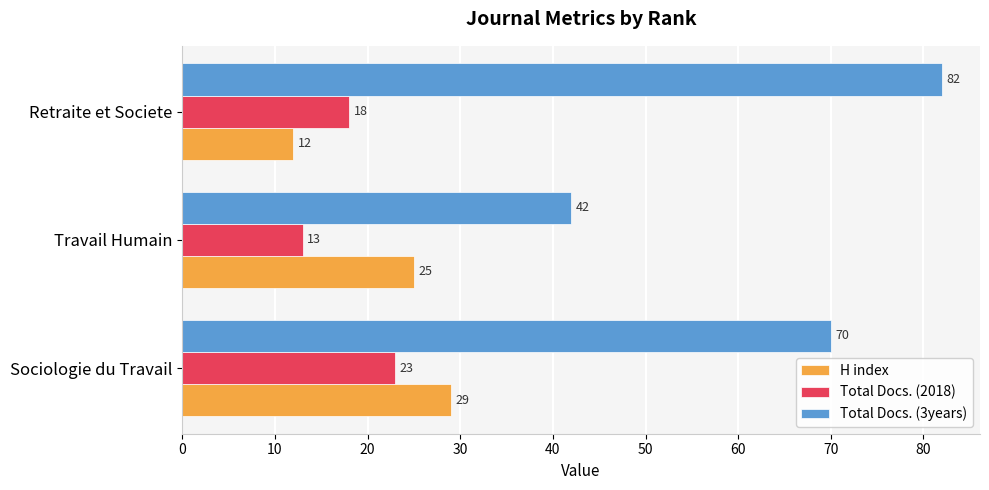

Rank the series by their maximum value, from highest to lowest.

Total Docs. (3years), H index, Total Docs. (2018)